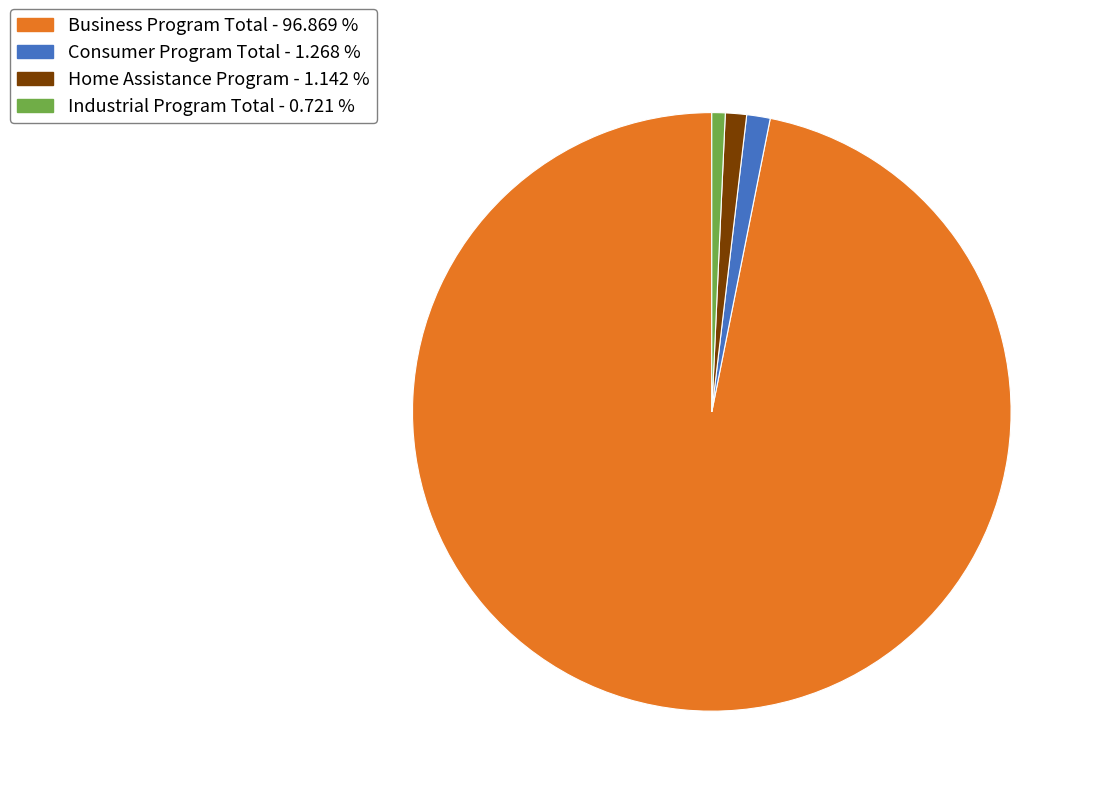

Is there any slice that represents more than half of the pie?

Yes